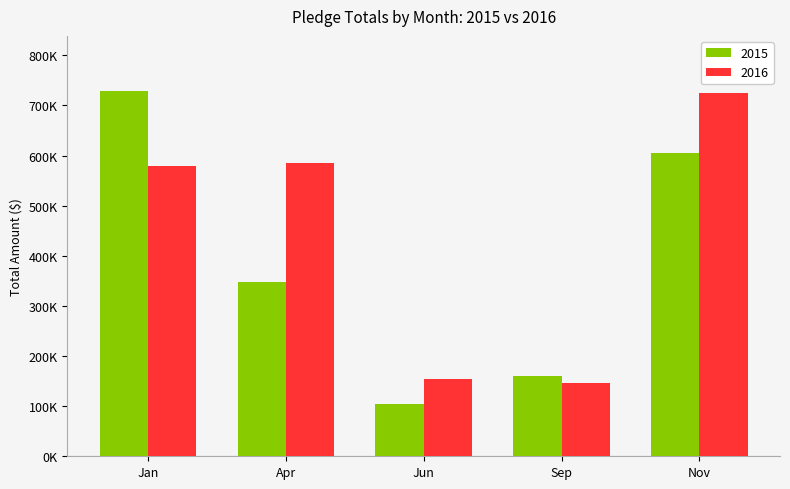

Are the bars grouped side by side (vs. stacked)?

Yes